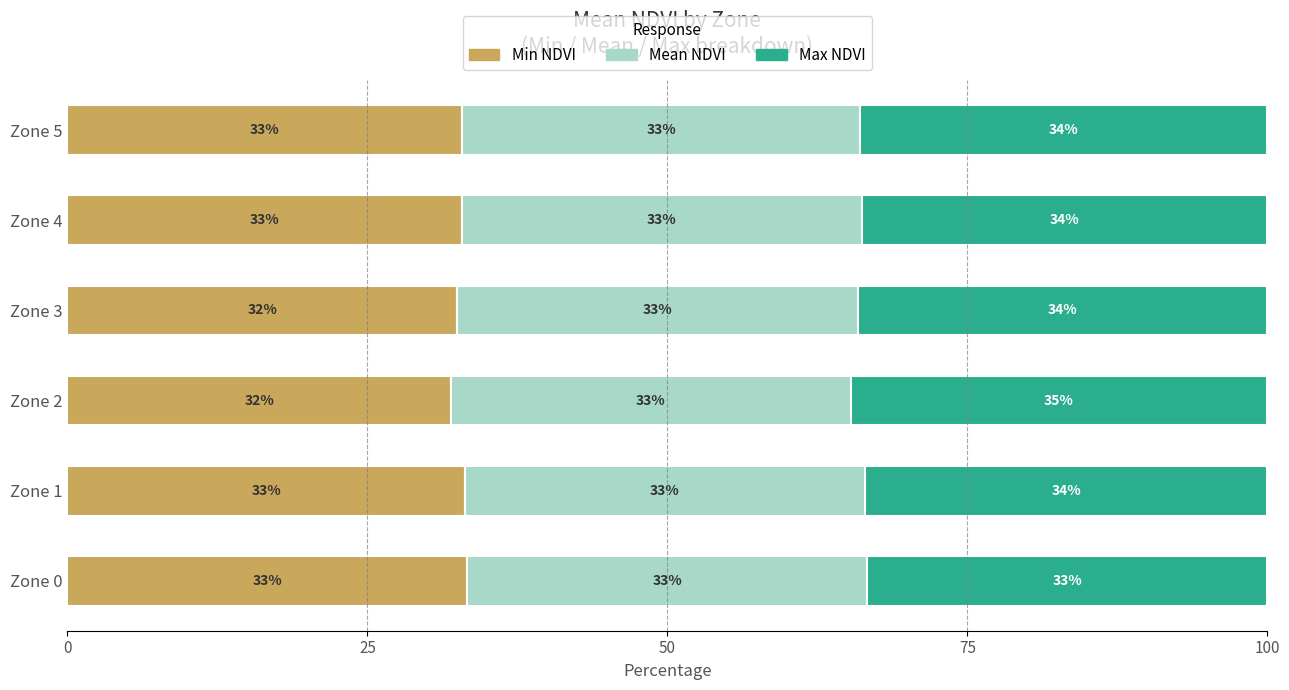

What is the lowest value of the Min NDVI series?

32.0